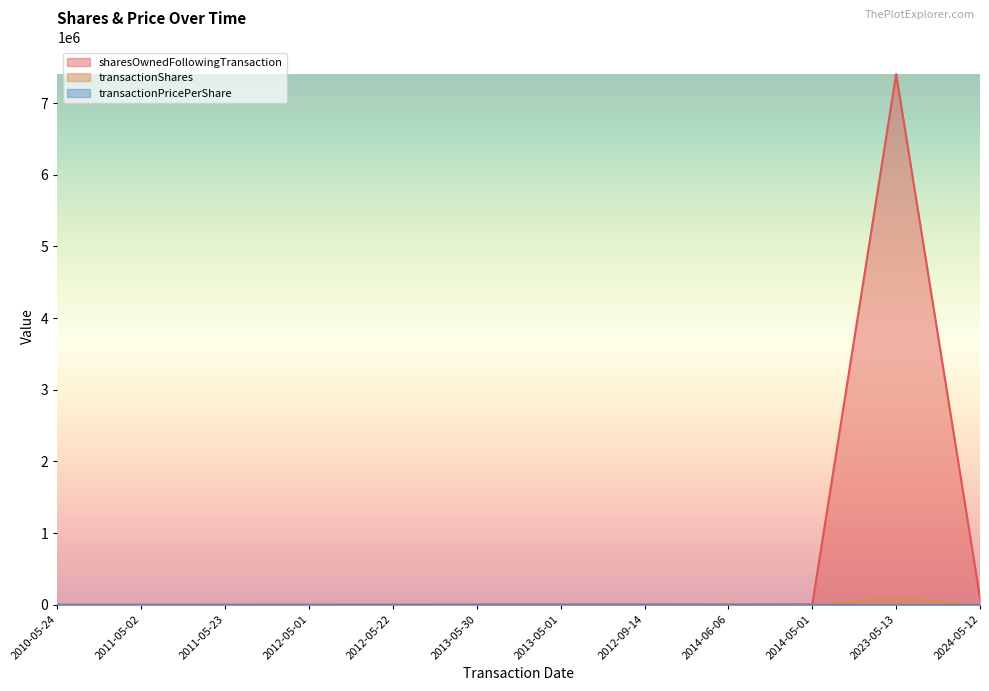

The value of transactionShares at 2012-05-01 is 984.3. True or false?

False